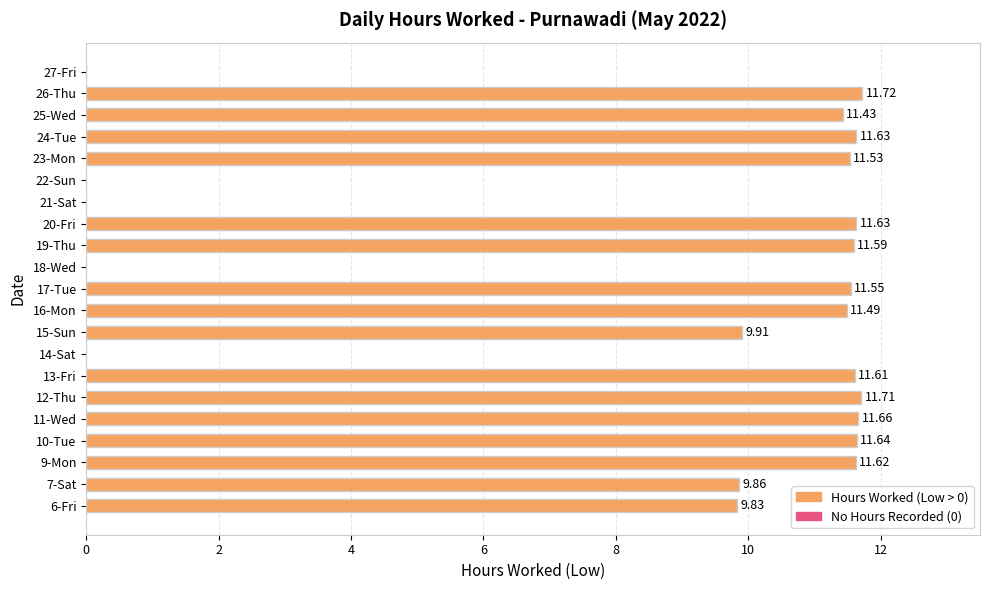

What is the change in value from 13-Fri to 27-Fri?

-11.6